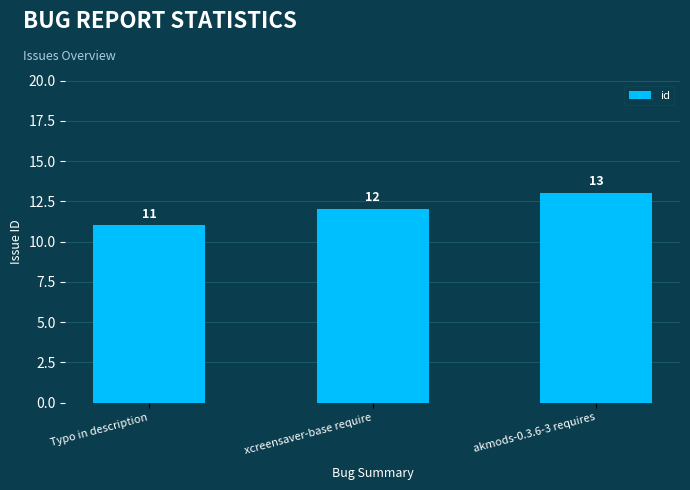

The chart shows a value of 11 at Typo in description. True or false?

True